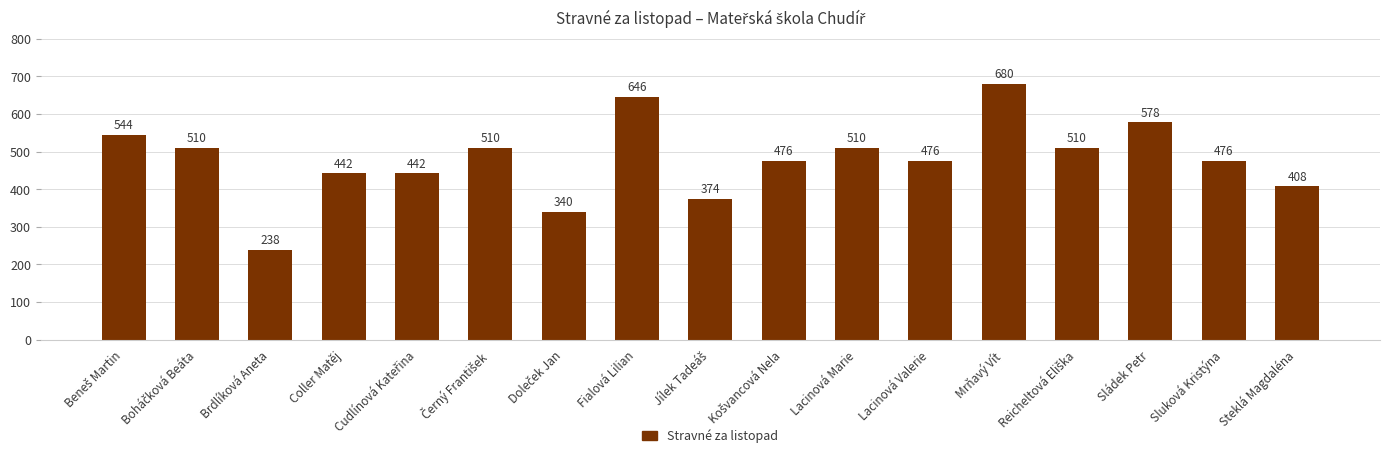

Reading right to left, what are all the values shown in this chart?

408	476	578	510	680	476	510	476	374	646	340	510	442	442	238	510	544